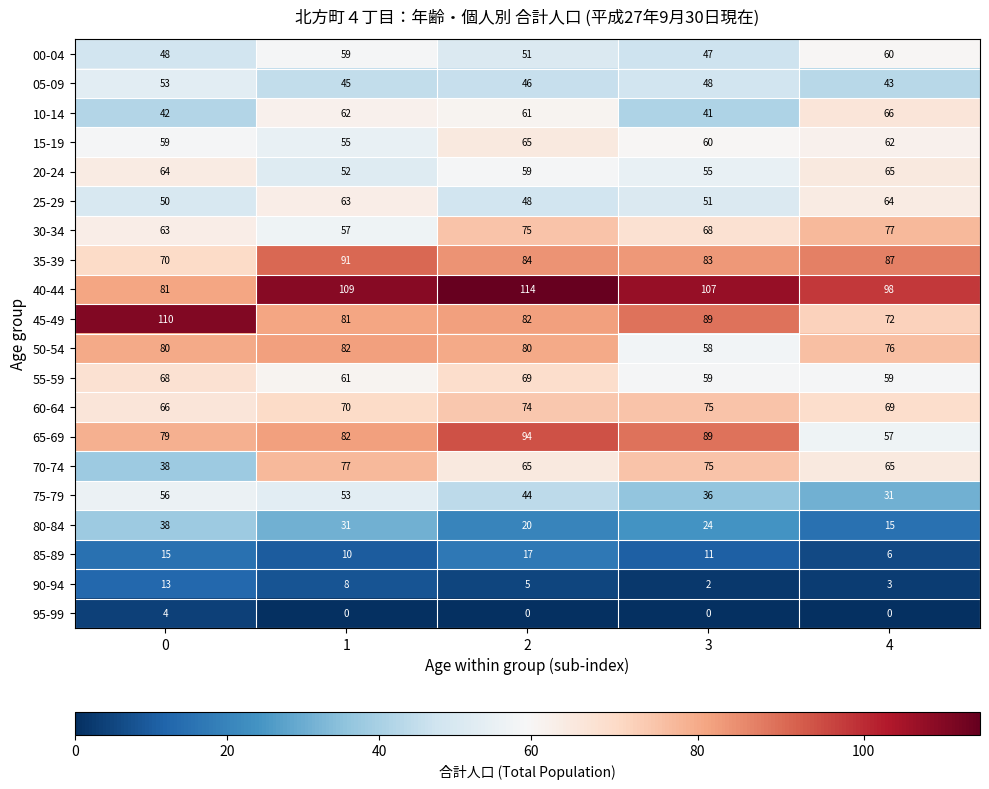

The 70-74 series shows 8 at 0. True or false?

False